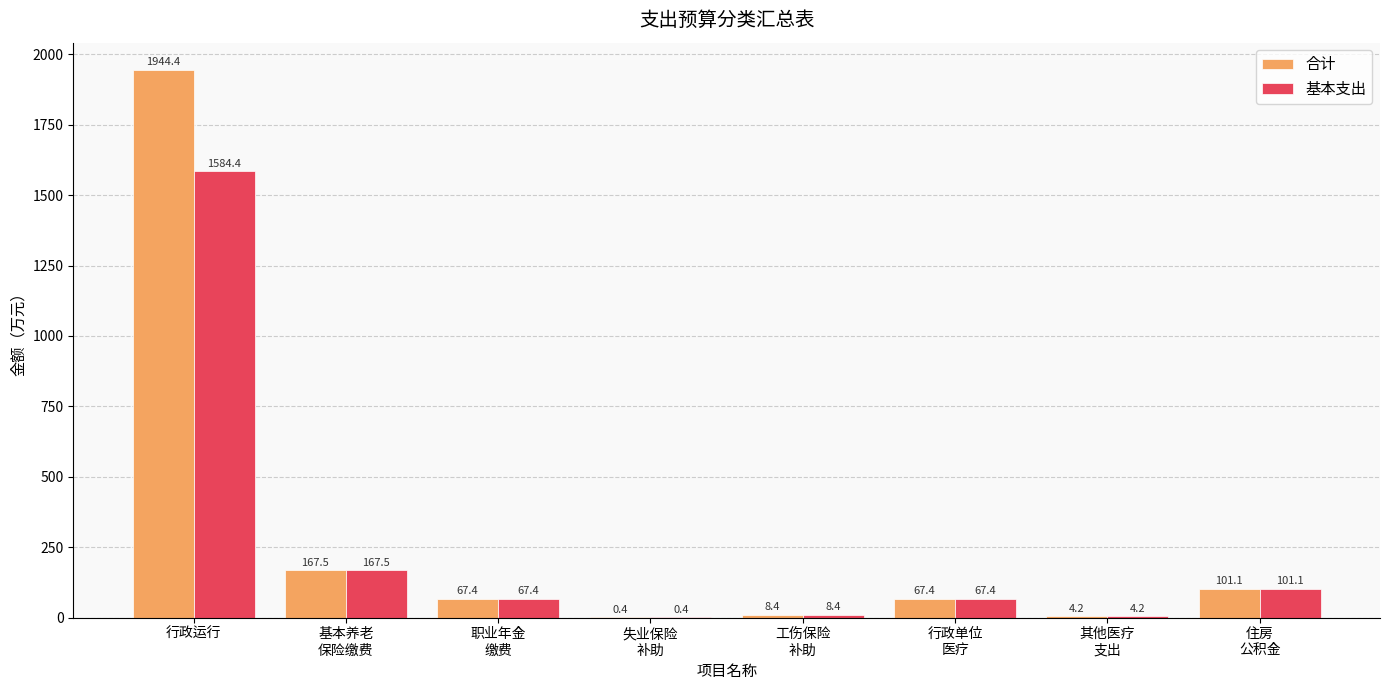

Between 行政运行 and 住房
公积金, which series saw the biggest shift?

合计